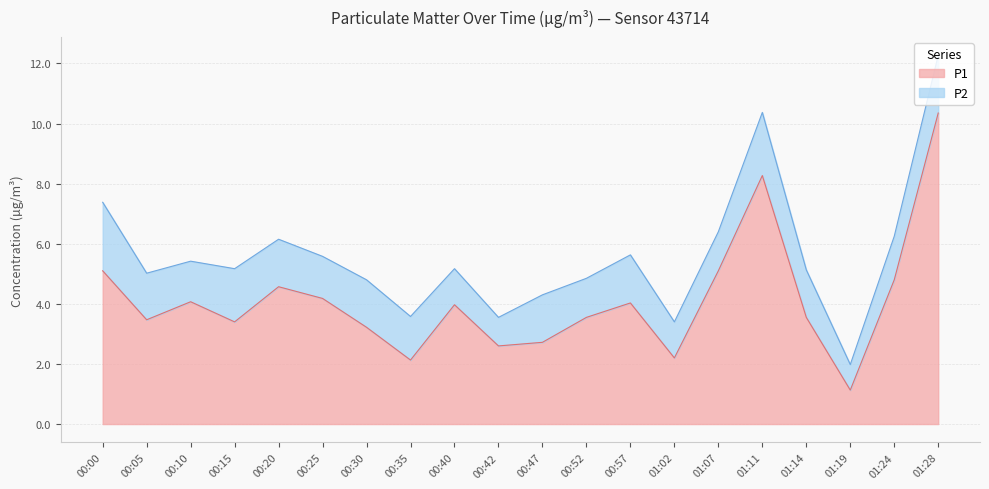

The P1 series shows 4.1 at 00:10. True or false?

True